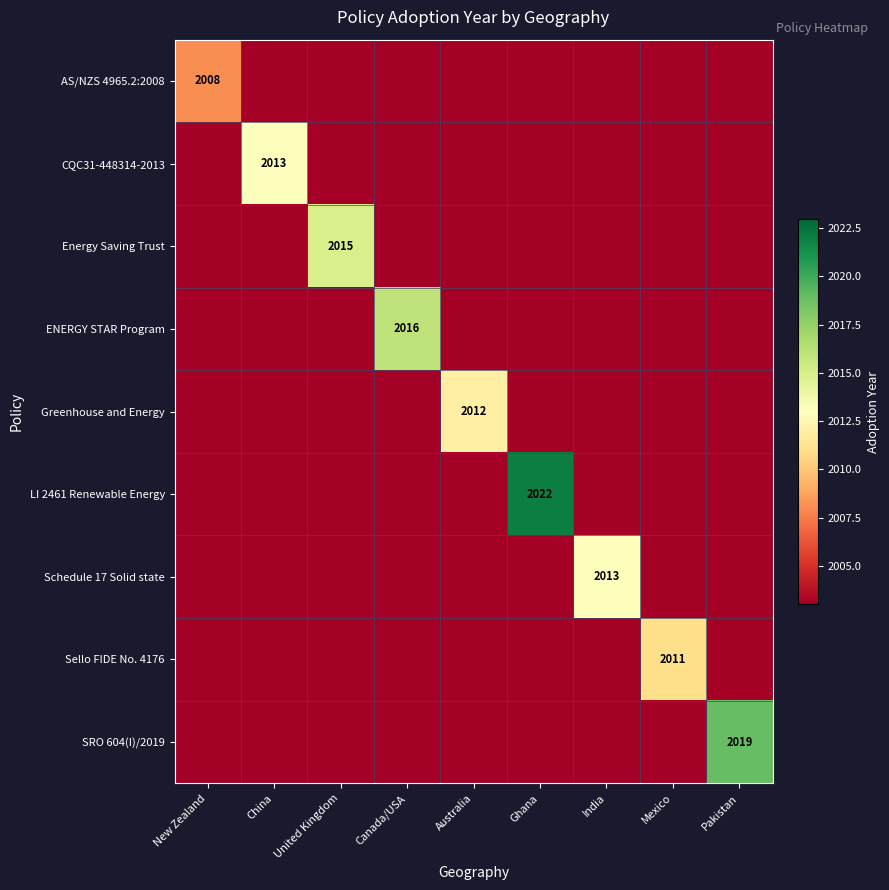

Count the number of categories in the chart.

9